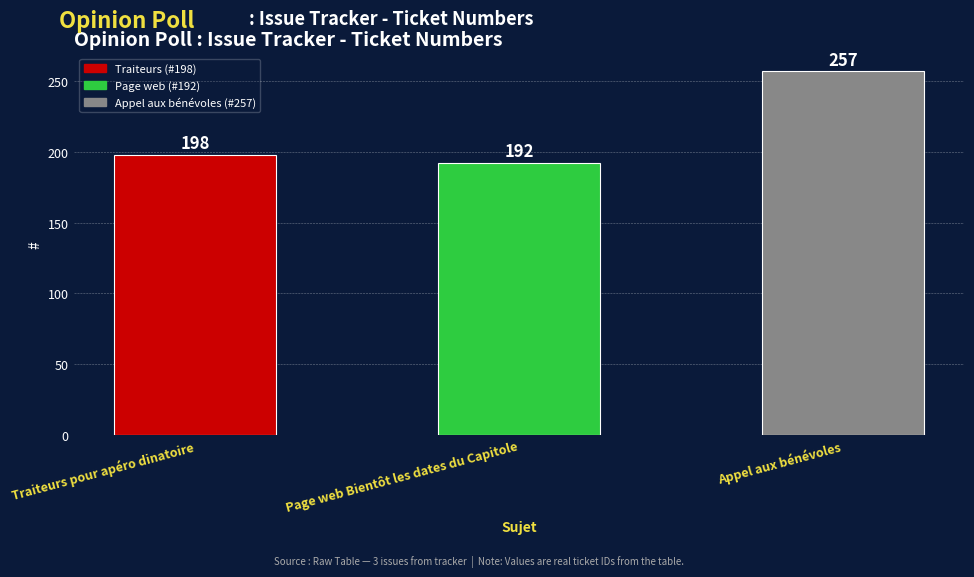

What is the average value?

216